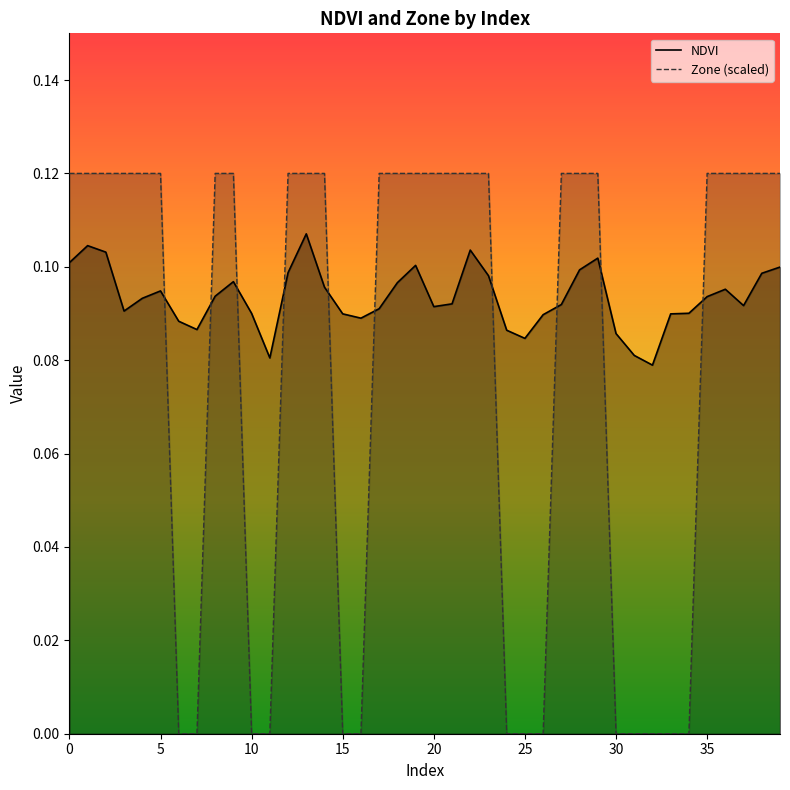

How many lines are shown in the chart?

2